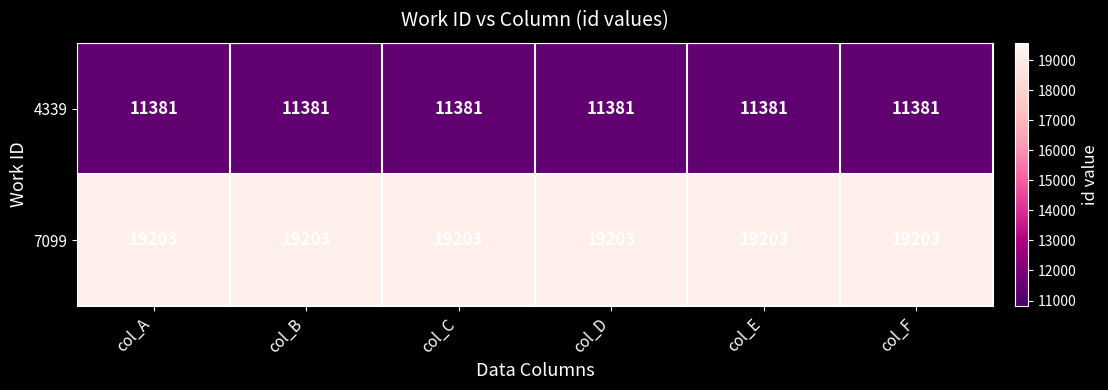

Rank the series at col_D from lowest to highest value.

4339, 7099